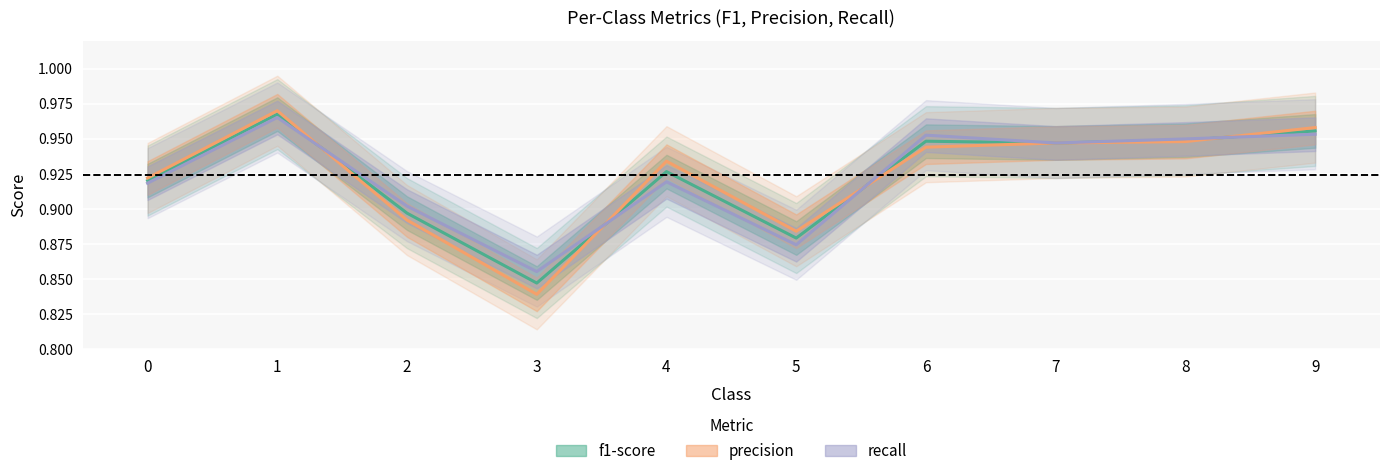

At which category is the sum across all series the highest?

1